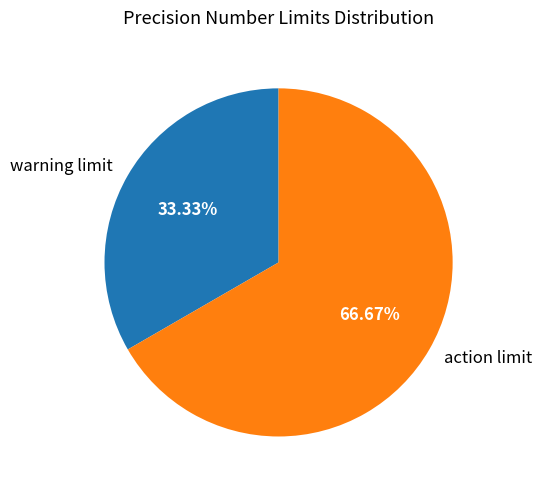

Which category accounts for the majority?

action limit